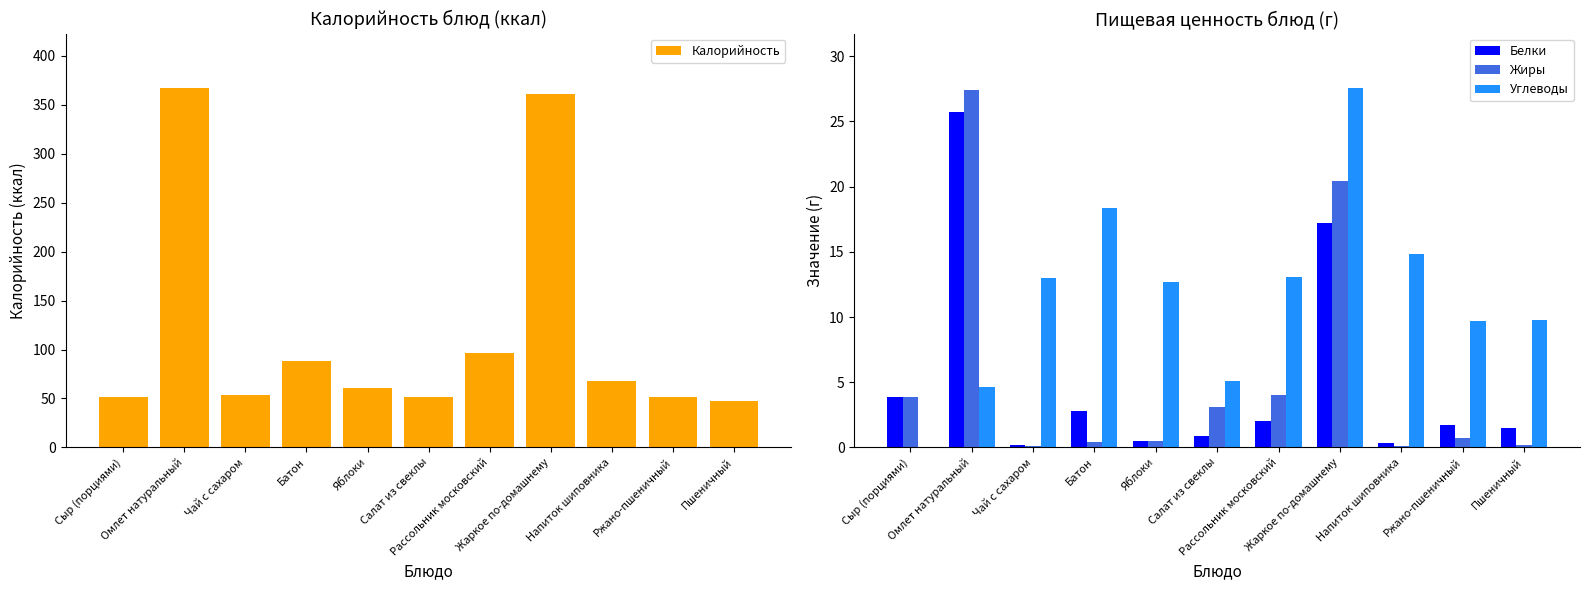

How many data points in Калорийность are above 61?

6